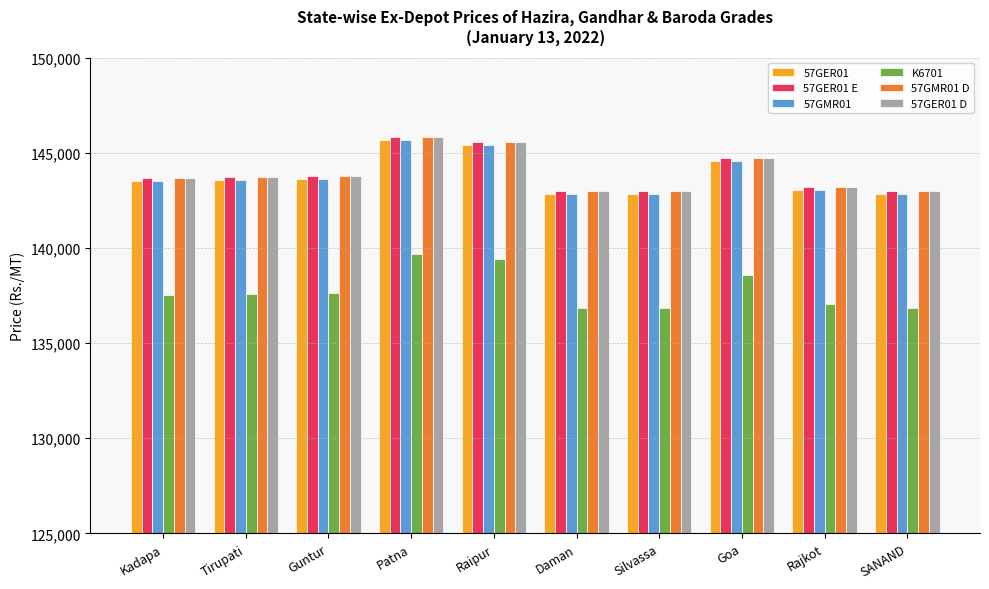

True or false: 57GER01 has a value of 85789 at Kadapa.

False